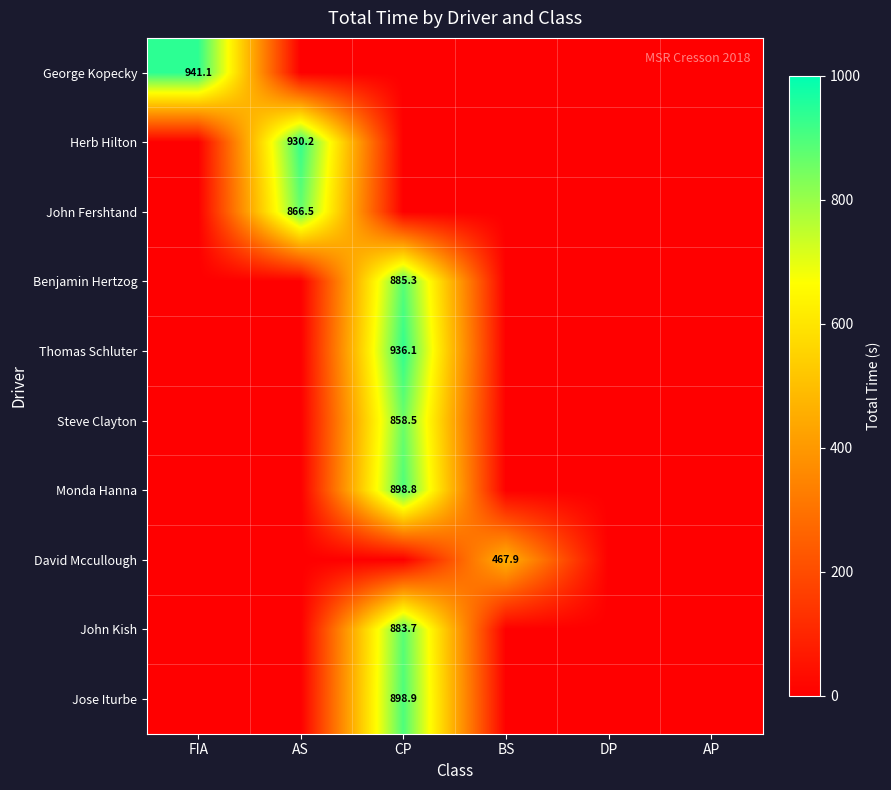

True or false: David Mccullough has a value of 187.5 at BS.

False